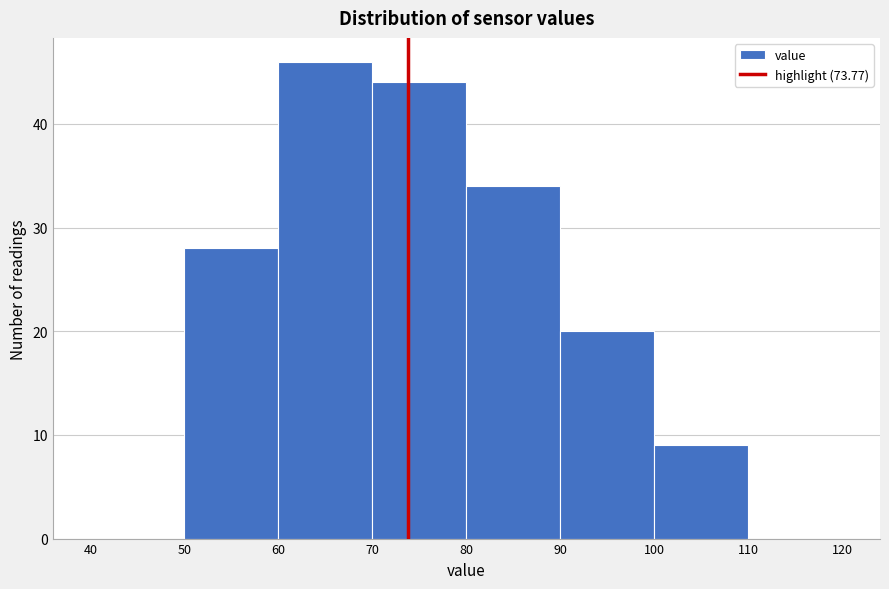

Which range on the x-axis has the tallest bar?

60 to 70